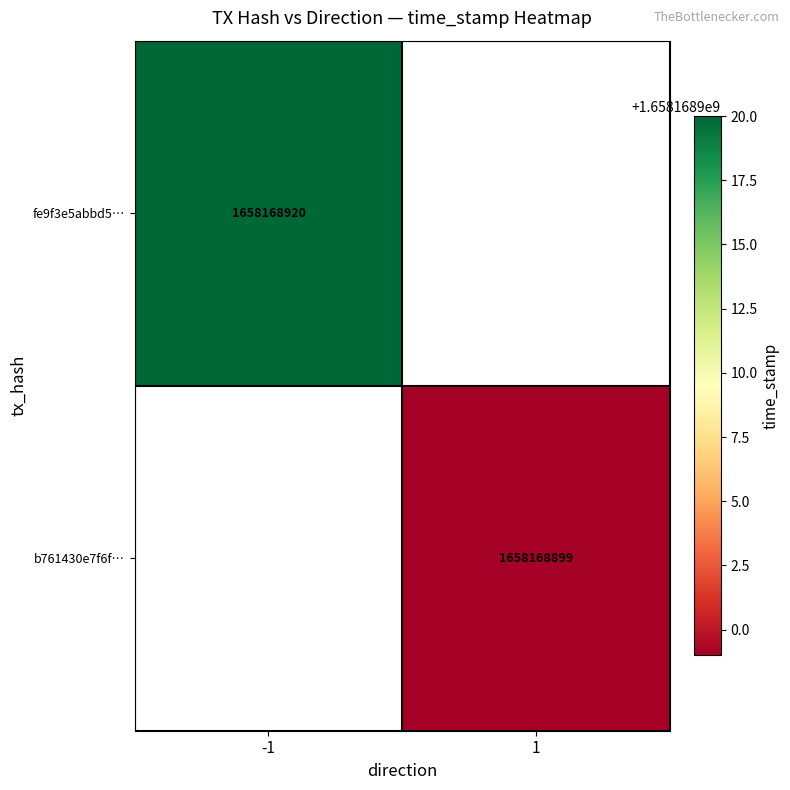

Count the number of data series in this chart.

2